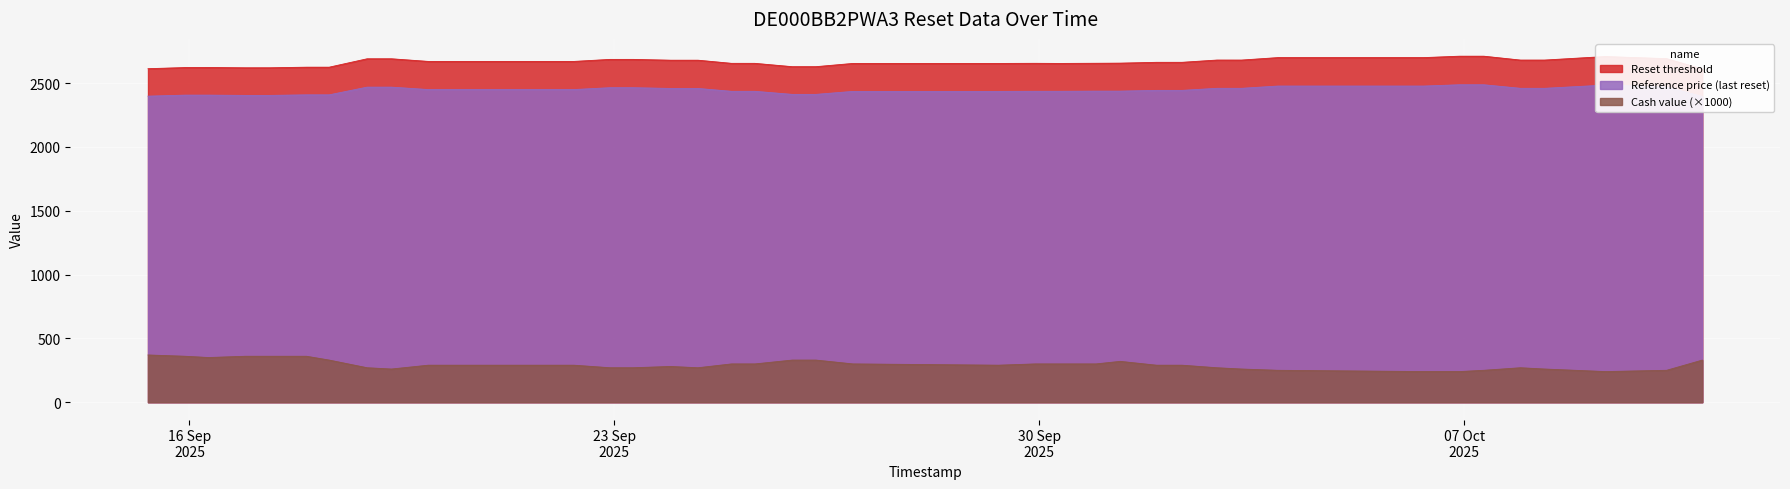

What is the lowest value of the Cash value (×1000) series?

240